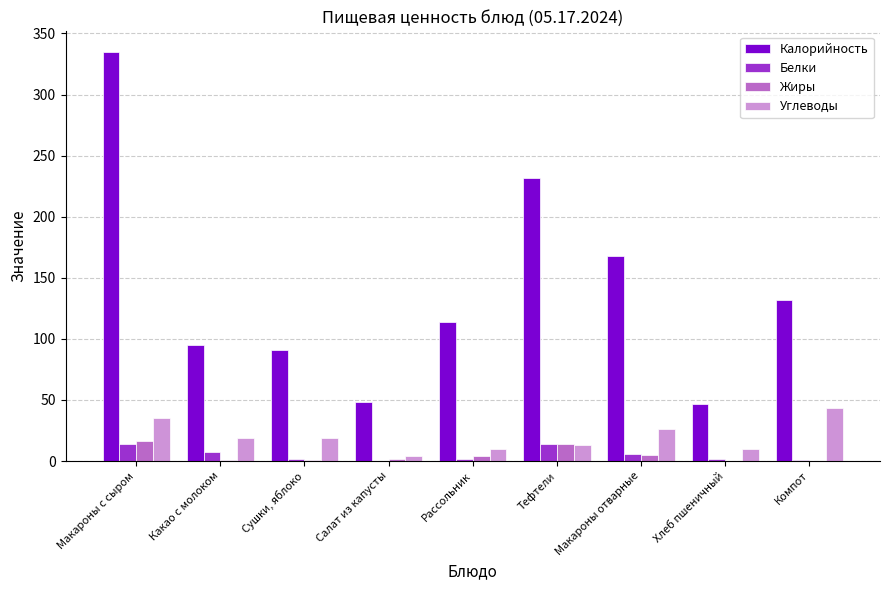

What is the maximum value shown in the chart?

335